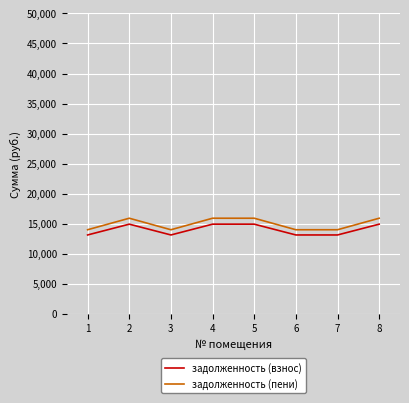

Does the chart have visible grid lines?

Yes